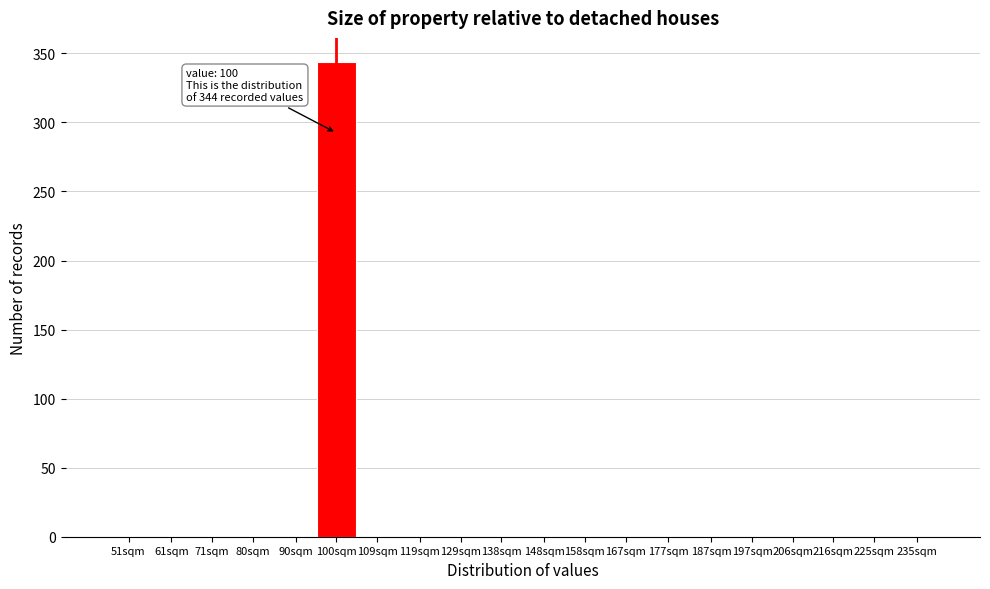

Reading left to right, list all the values displayed in this chart.

51sqm=0	61sqm=0	71sqm=0	80sqm=0	90sqm=0	100sqm=344	109sqm=0	119sqm=0	129sqm=0	138sqm=0	148sqm=0	158sqm=0	167sqm=0	177sqm=0	187sqm=0	197sqm=0	206sqm=0	216sqm=0	225sqm=0	235sqm=0